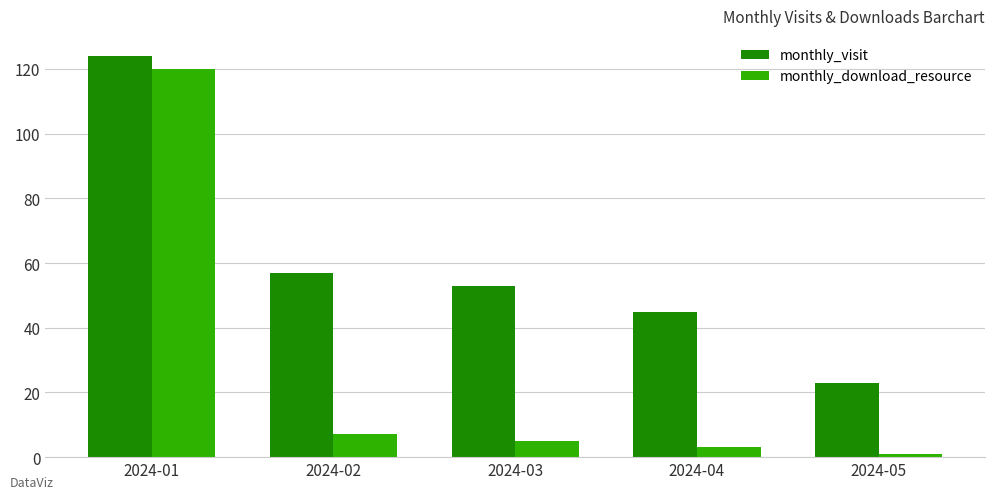

Reading left to right, what are all the values shown in this chart?

monthly_visit: 2024-01=124	2024-02=57	2024-03=53	2024-04=45	2024-05=23
monthly_download_resource: 2024-01=120	2024-02=7	2024-03=5	2024-04=3	2024-05=1